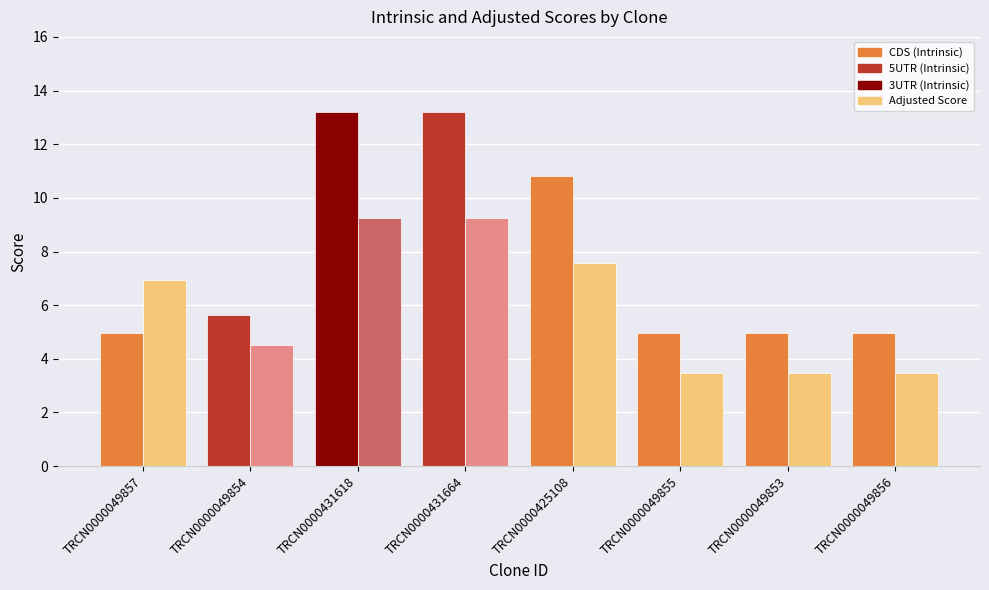

What is the spread (max minus min) of values at TRCN0000049856?

1.5